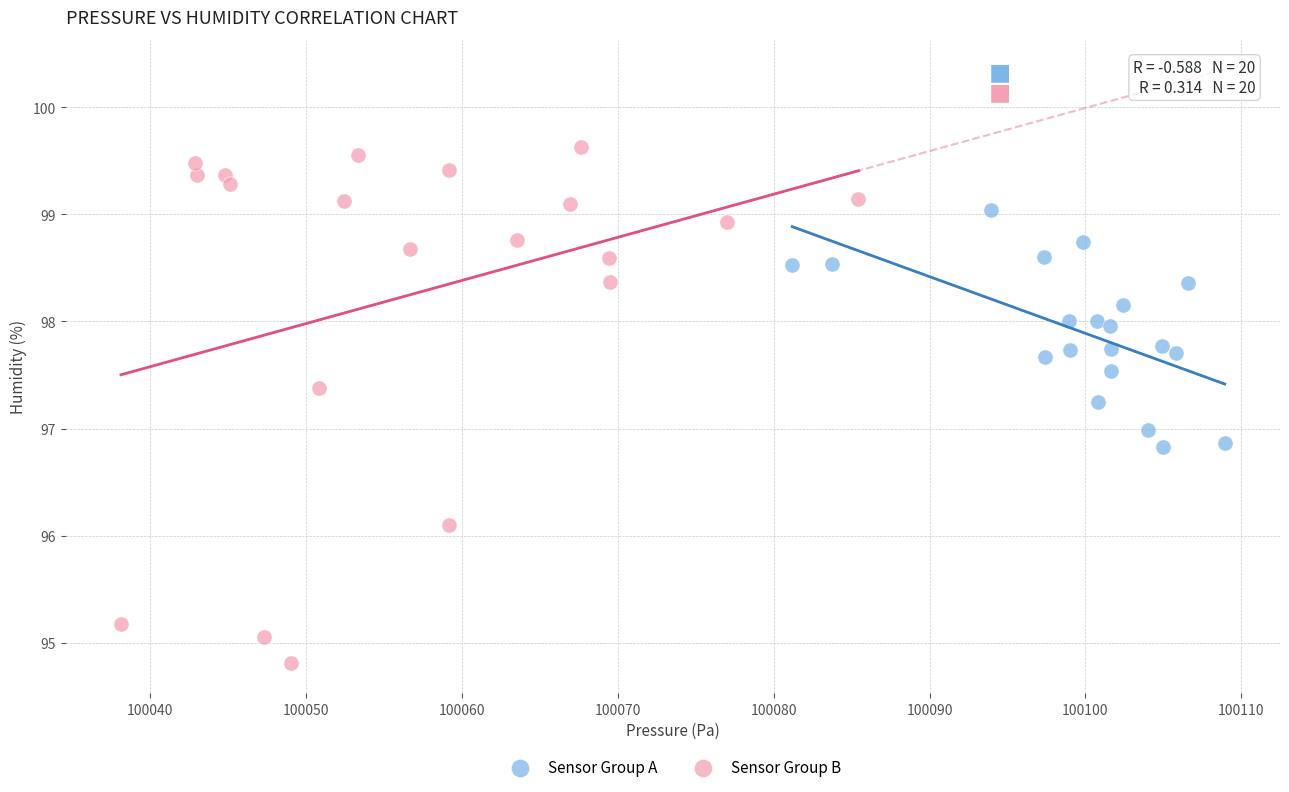

Which series contains the highest Y value?

Sensor Group B